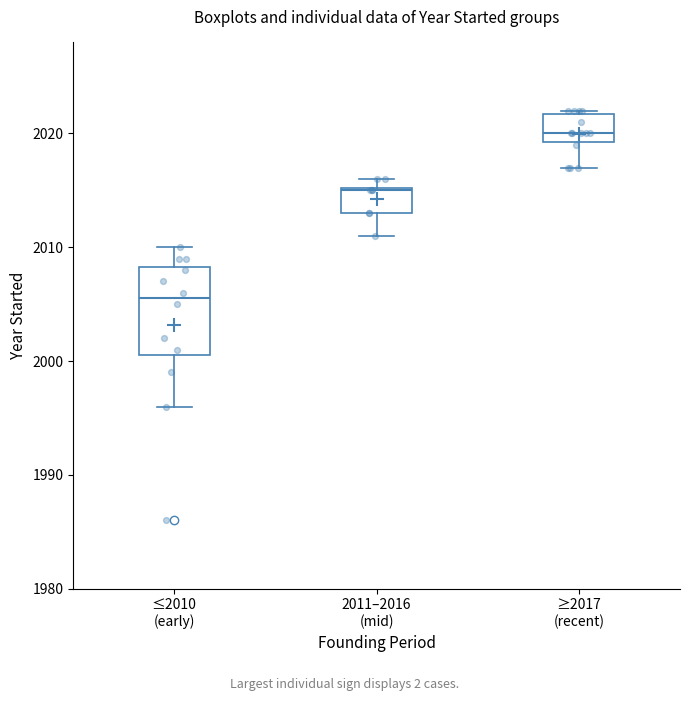

Reading left to right, read every box against the y-axis: the position of its median line, the range the box covers, and the ends of its whiskers. The values are not printed on the chart, so give them approximately, as read against the axis.

≤2010 (early): median 2006, box 2001 to 2008, whiskers 1996 to 2010
2011–2016 (mid): median 2015, box 2013 to 2015, whiskers 2011 to 2016
≥2017 (recent): median 2020, box 2019 to 2022, whiskers 2017 to 2022